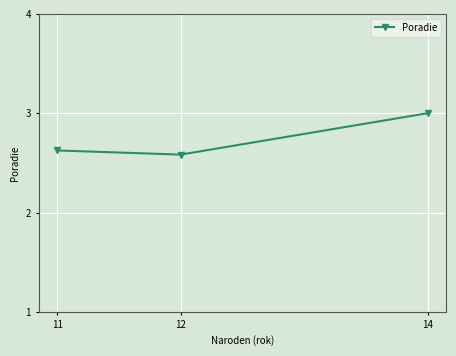

Reading right to left, list all the values displayed in this chart.

14=3.0	12=2.6	11=2.6